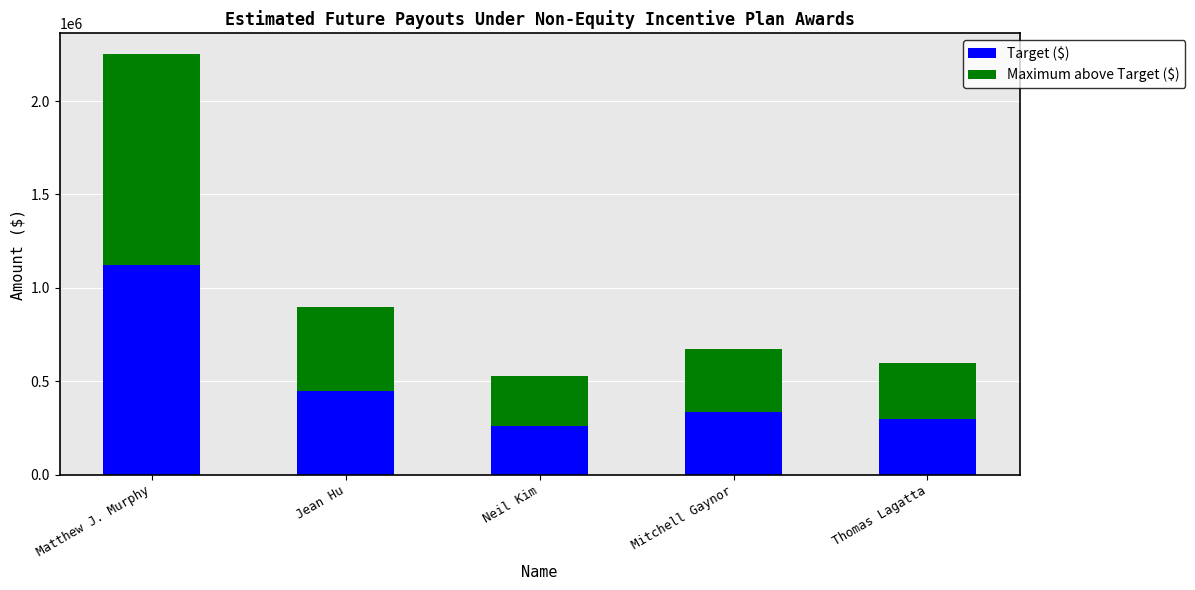

How many bars are there in total?

5